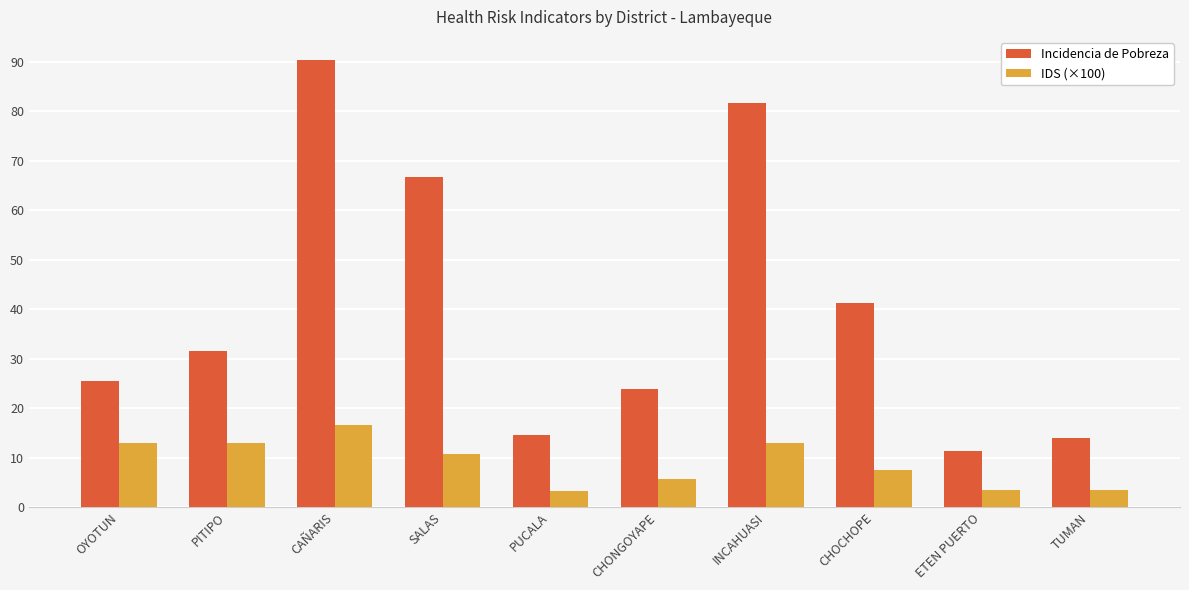

Rank the series by their average value, from highest to lowest.

Incidencia de Pobreza, IDS (×100)